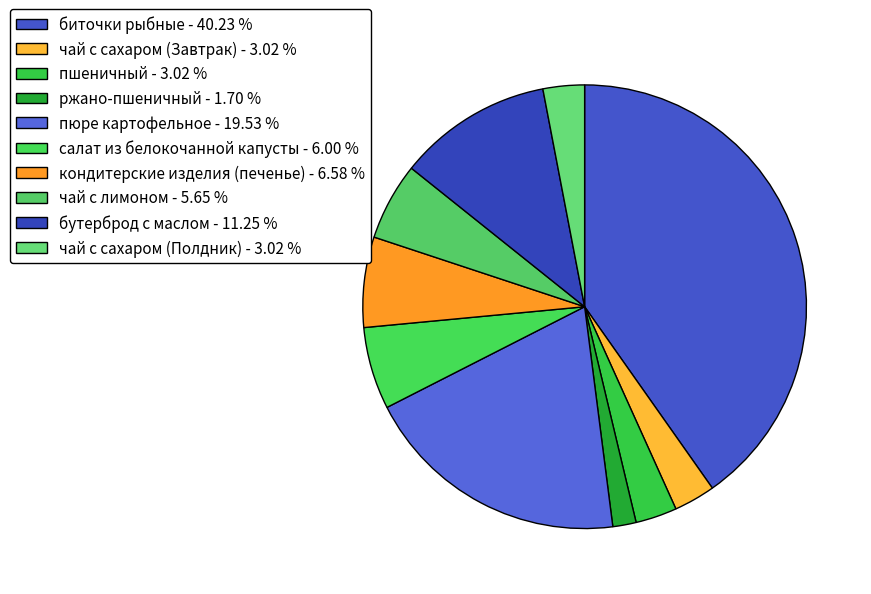

Approximately how many times larger is the value at чай с лимоном compared to салат из белокочанной капусты?

0.9